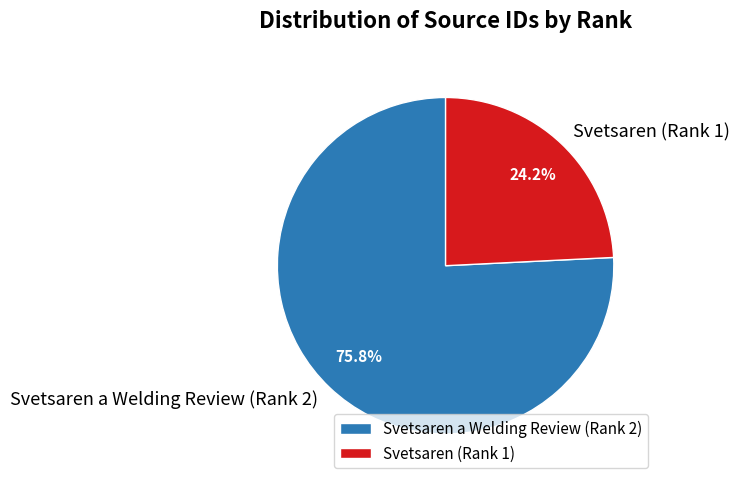

What is the total percentage of Svetsaren (Rank 1) and Svetsaren a Welding Review (Rank 2)?

100.0%